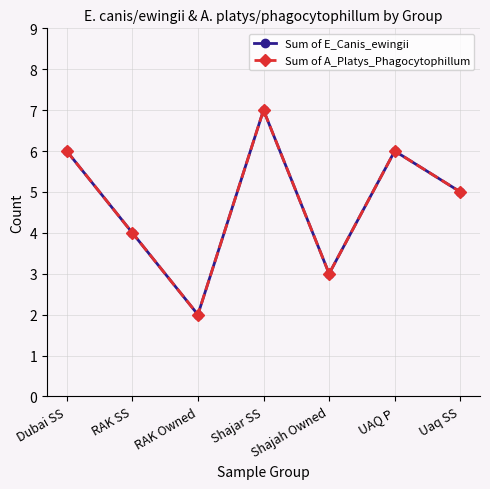

True or false: Sum of E_Canis_ewingii and Sum of A_Platys_Phagocytophillum cross at least once.

False